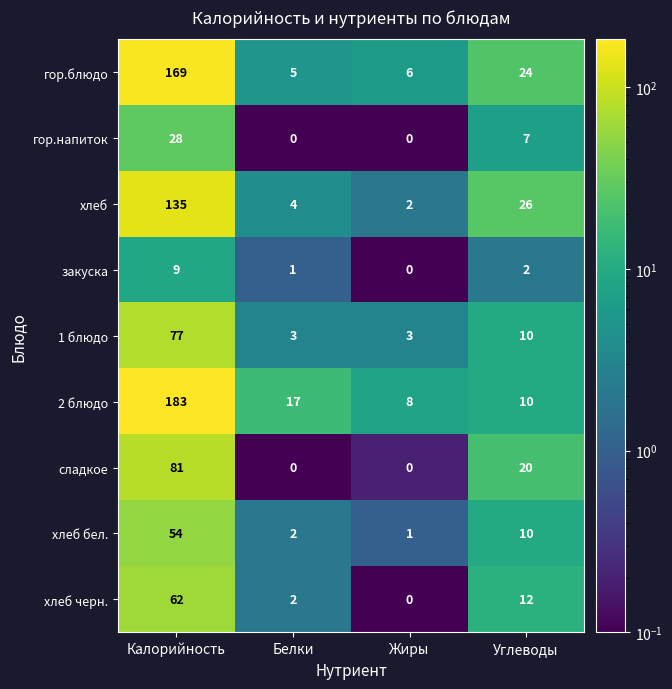

What is the total value across all series at Белки?

34